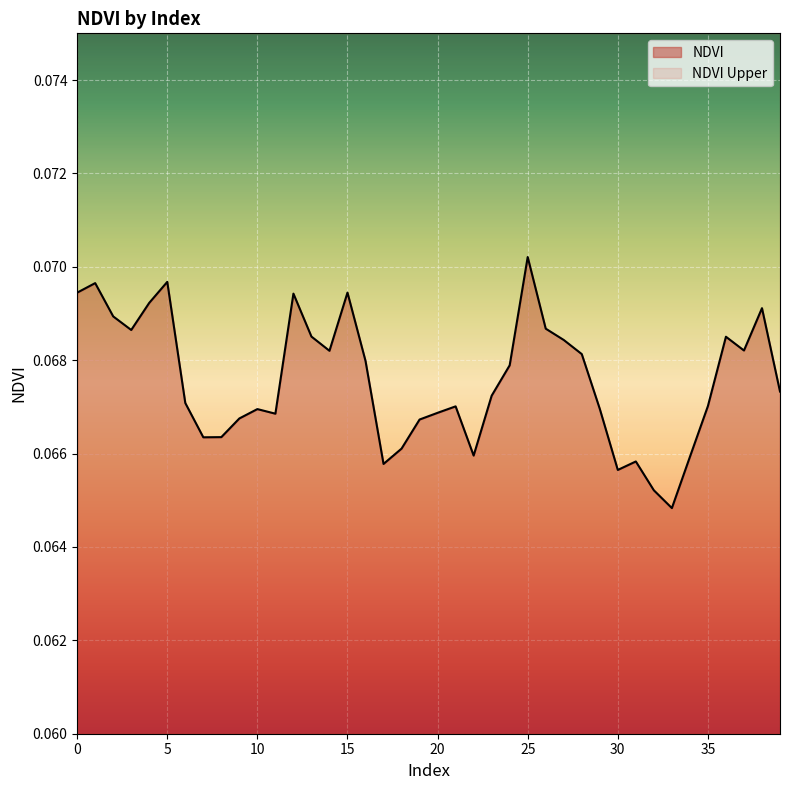

Reading right to left, transcribe all the data shown in this chart.

39=0.1	38=0.1	37=0.1	36=0.1	35=0.1	34=0.1	33=0.1	32=0.1	31=0.1	30=0.1	29=0.1	28=0.1	27=0.1	26=0.1	25=0.1	24=0.1	23=0.1	22=0.1	21=0.1	20=0.1	19=0.1	18=0.1	17=0.1	16=0.1	15=0.1	14=0.1	13=0.1	12=0.1	11=0.1	10=0.1	9=0.1	8=0.1	7=0.1	6=0.1	5=0.1	4=0.1	3=0.1	2=0.1	1=0.1	0=0.1